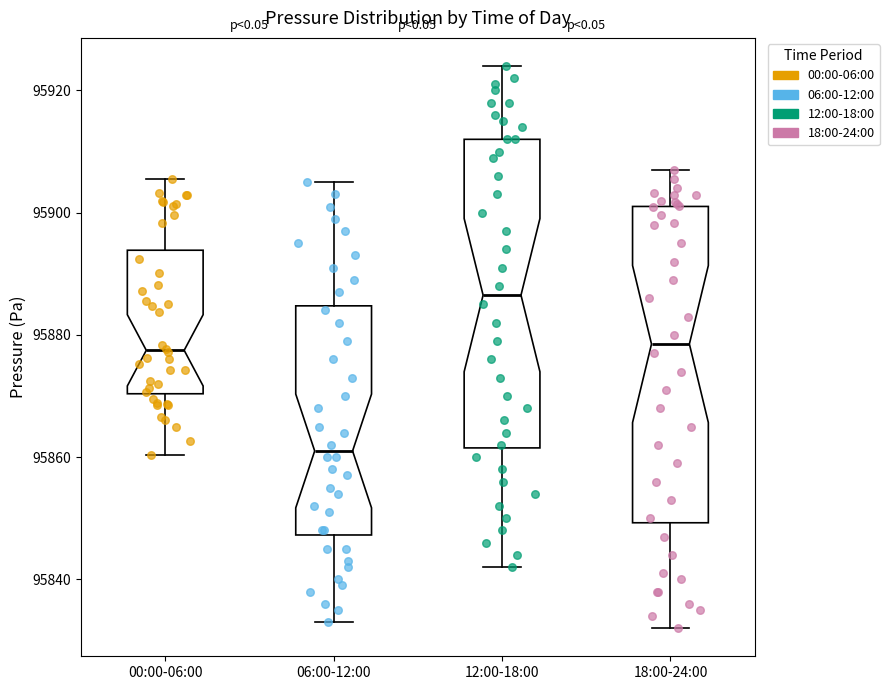

Where does the lower whisker of the box for 18:00-24:00 end on the y-axis? The values are not printed on the chart, so give them approximately, as read against the axis.

95832